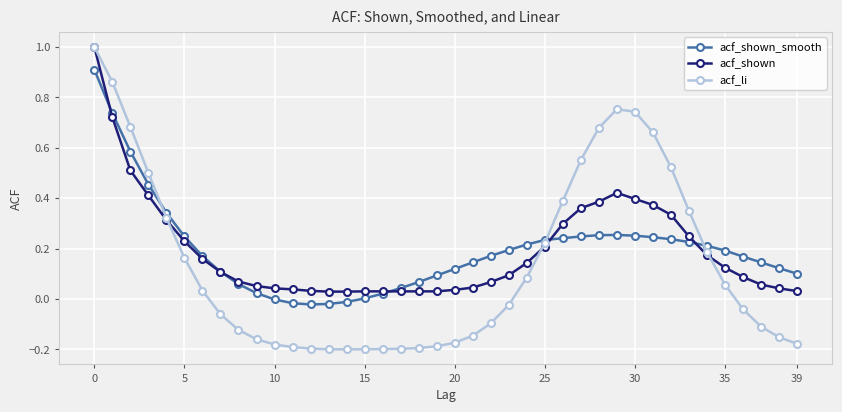

What is the greatest value displayed?

1.0